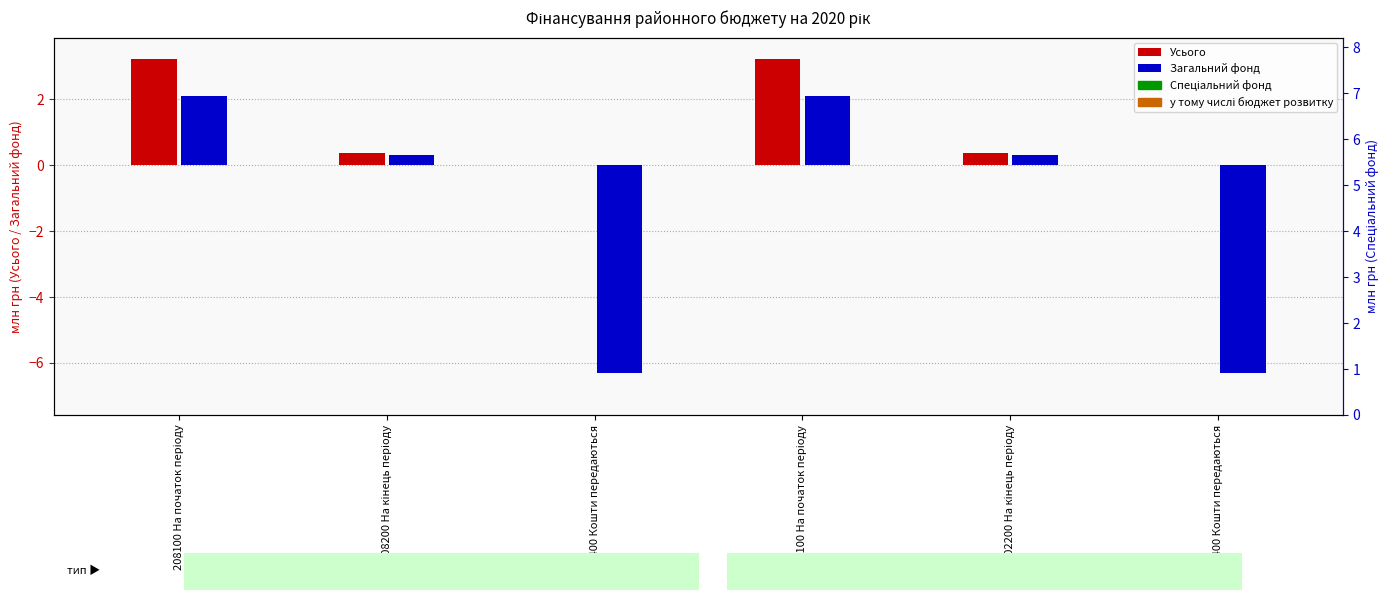

Which category has the lowest value across all series?

208400 Кошти передаються